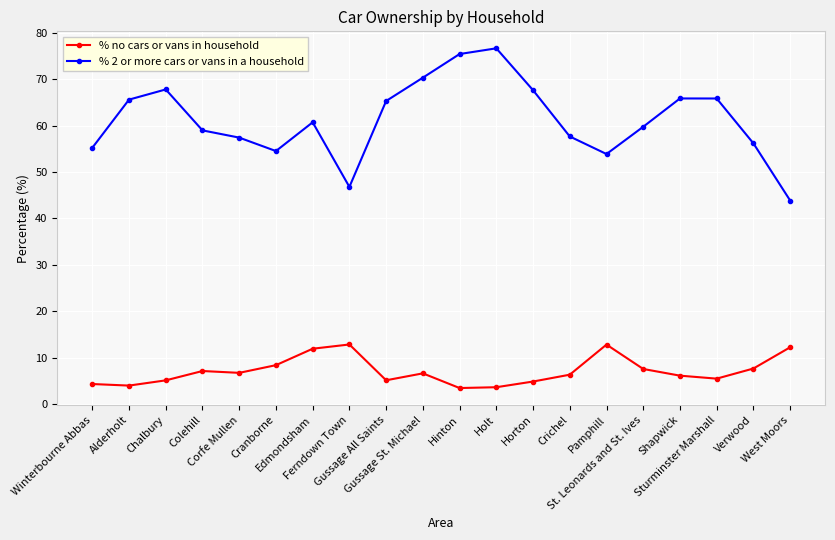

What is the smallest value displayed?

3.4